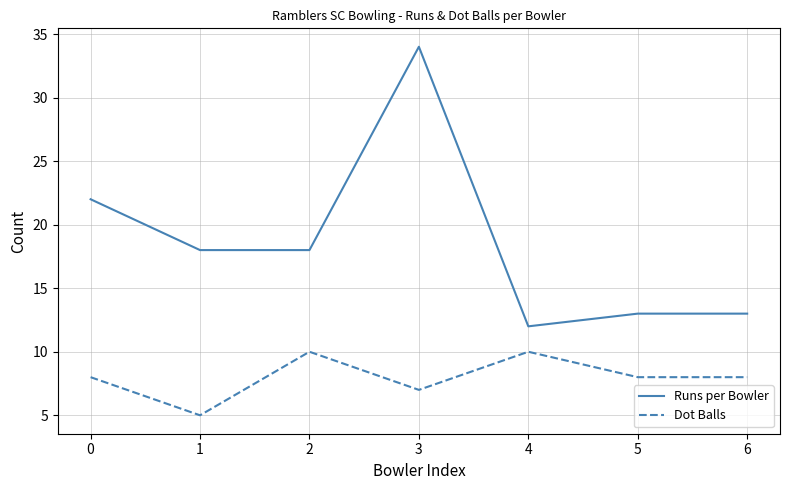

Rank the series at 6 from lowest to highest value.

Dot Balls, Runs per Bowler